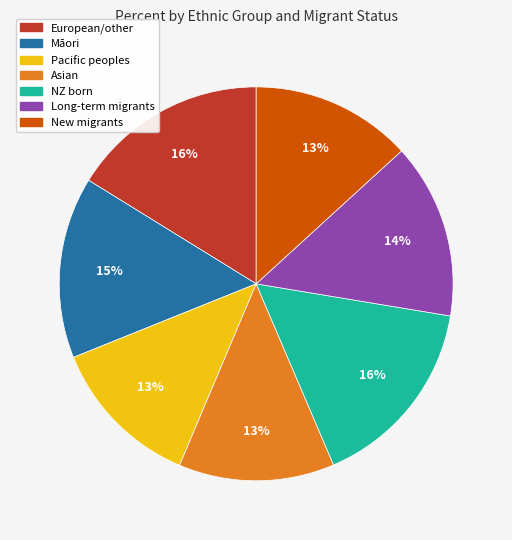

To the nearest percent, what is the average slice percentage?

14%